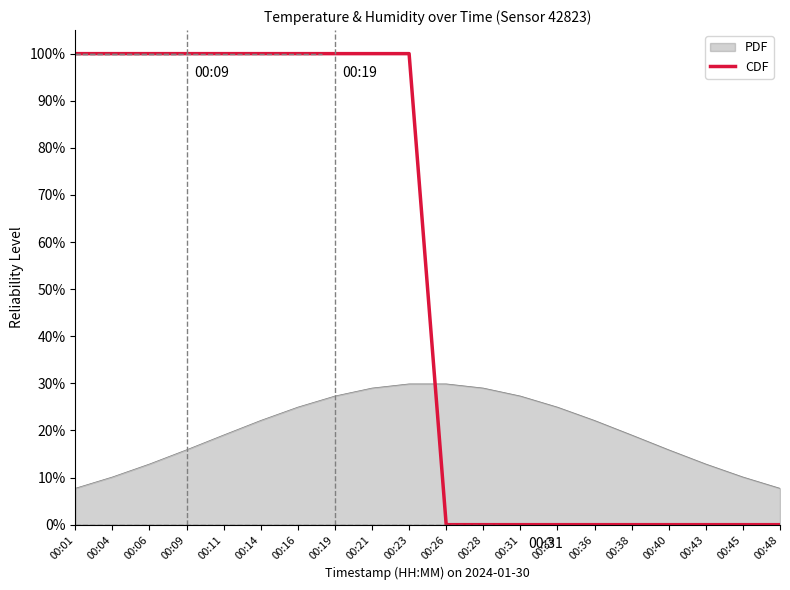

At 00:06, list the series in order from largest to smallest.

CDF, PDF